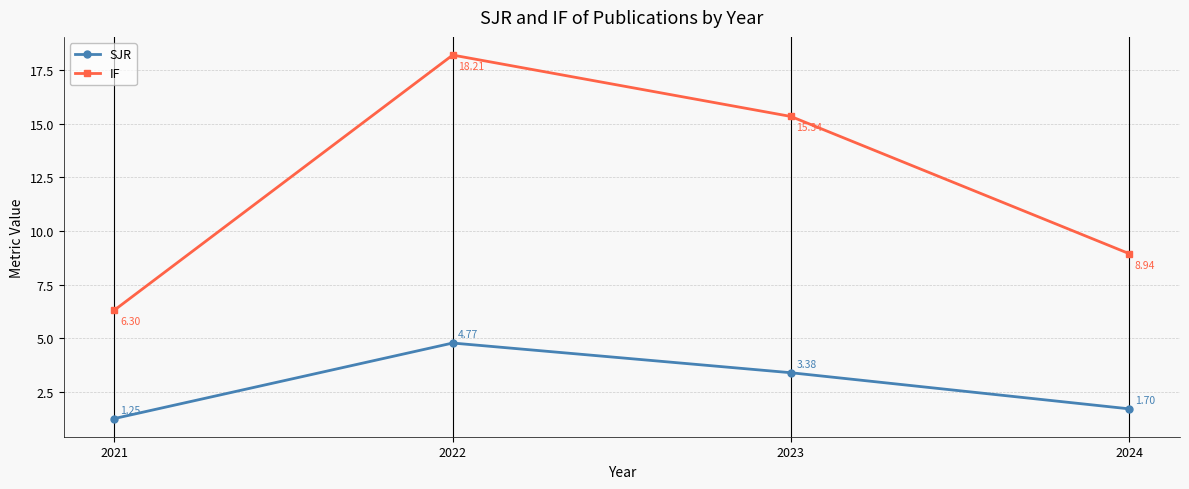

Read the IF value at 2021.

6.3